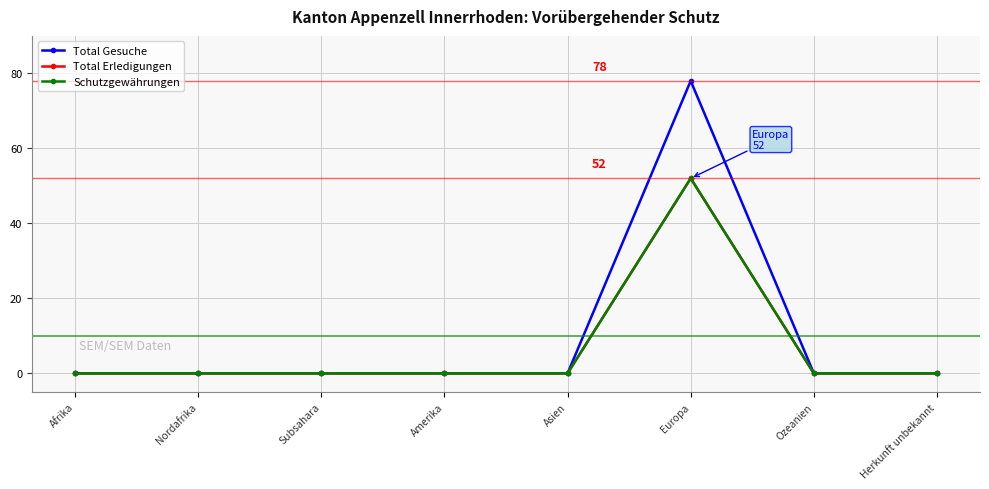

Does the chart have visible grid lines?

Yes